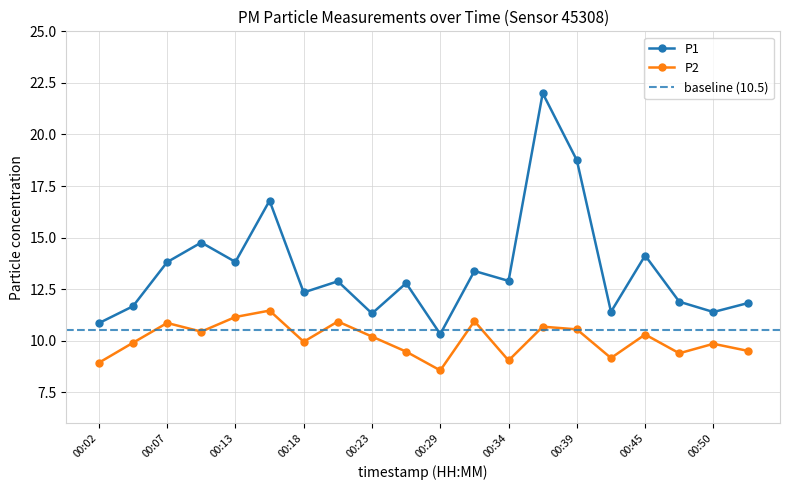

Which series has the largest total across all categories?

P1